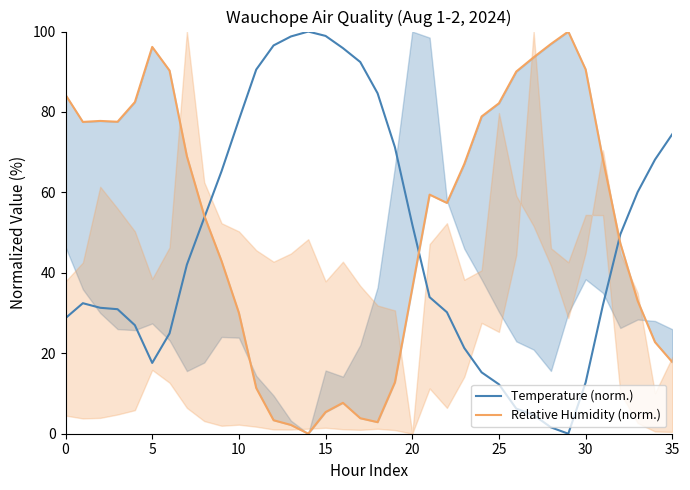

What is the greatest value displayed?

100.0